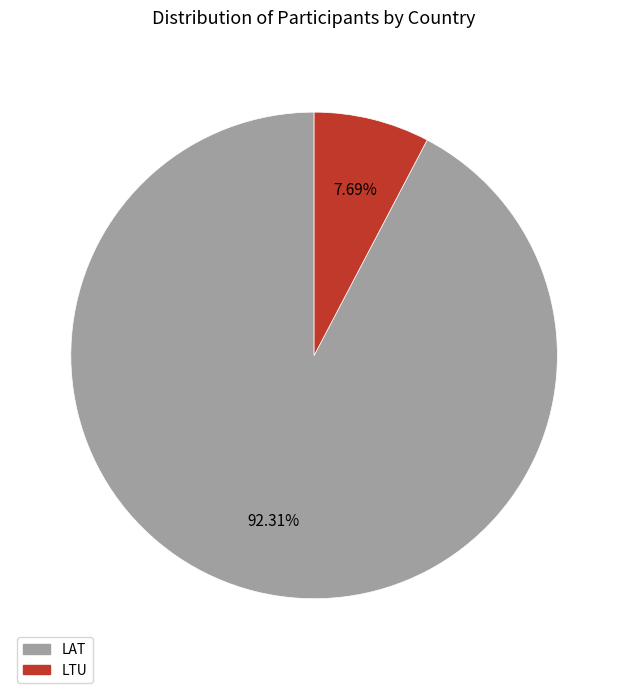

What is the largest slice in the pie chart?

LAT